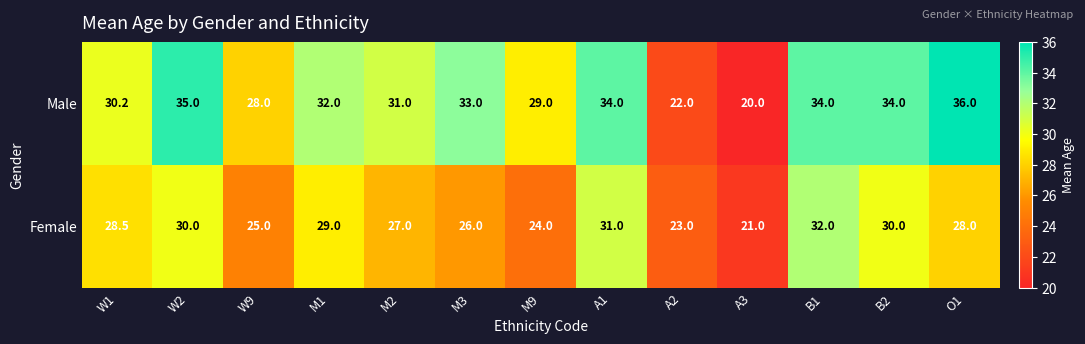

The value of Male at W2 is 35.0. True or false?

True